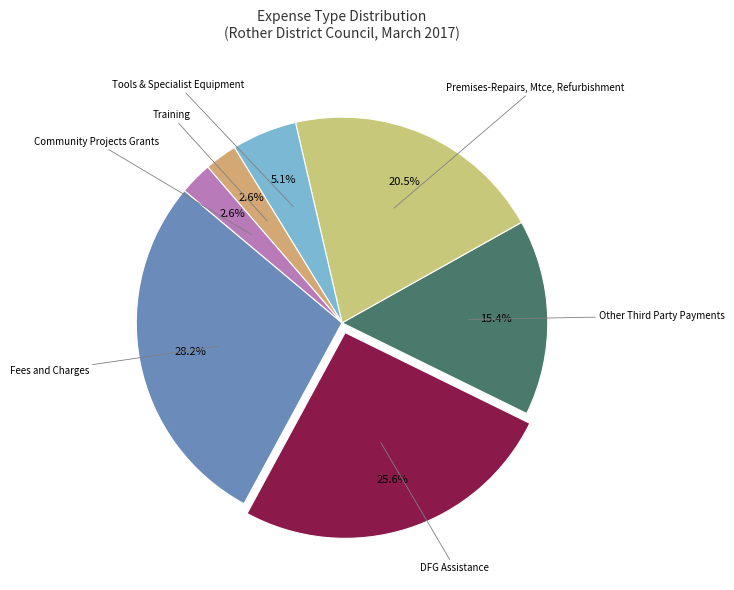

Between Training and Fees and Charges, which is larger?

Fees and Charges